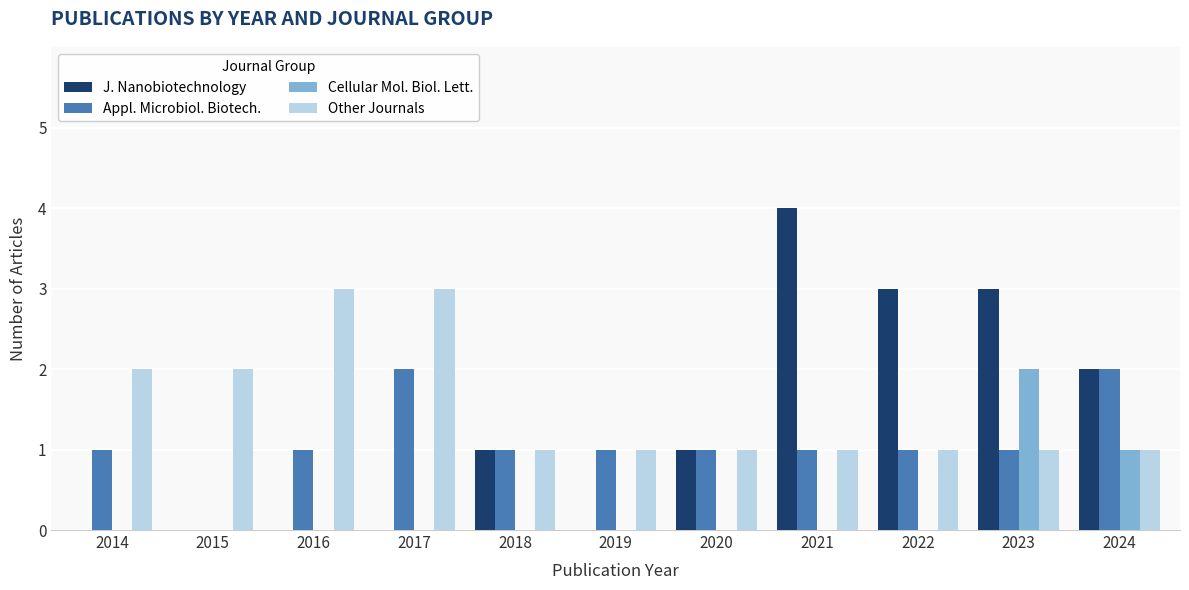

Between 2021 and 2023, which series saw the biggest shift?

Cellular Mol. Biol. Lett.